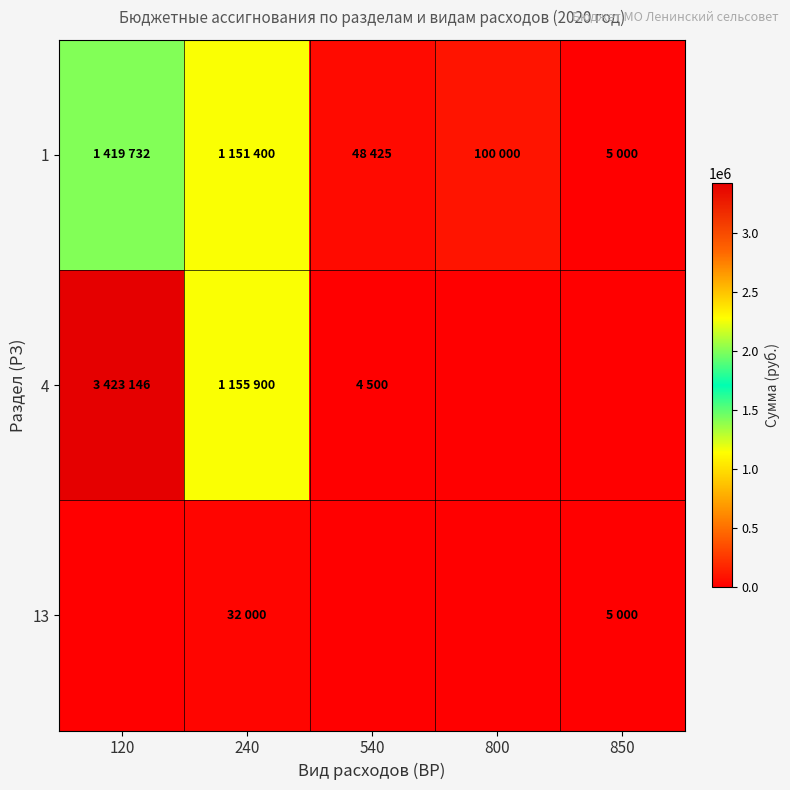

How many categories are shown in the chart?

5